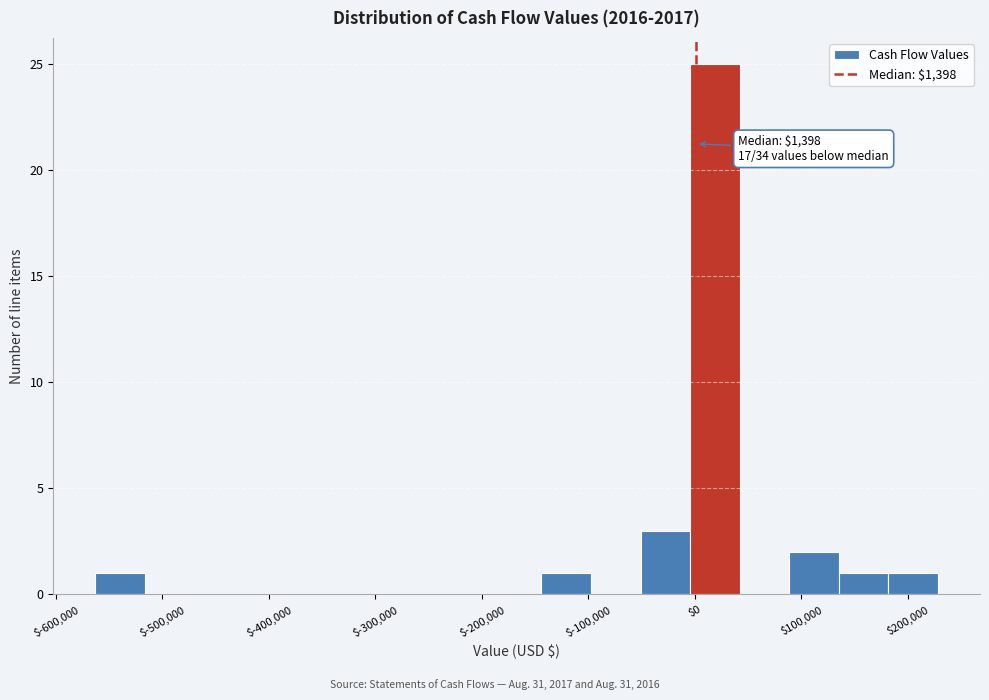

Over which range of the x-axis is the bar tallest?

0 to 40000